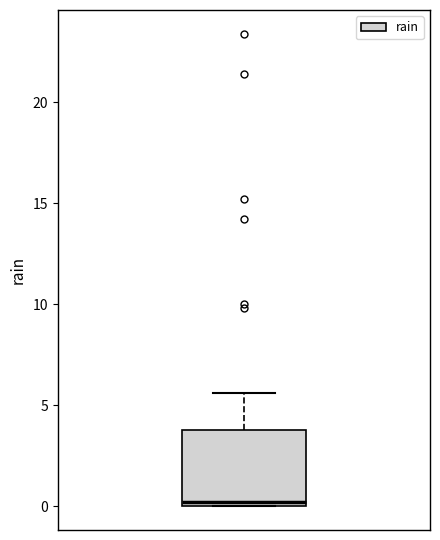

Transcribe this box plot: give where the median line is, the range the box spans, and where the two whiskers end, as read against the y-axis. The values are not printed on the chart, so give them approximately, as read against the axis.

median 0.0 (just above the box's lower edge), box 0.0 to 4.0, whiskers 0.0 to 5.5